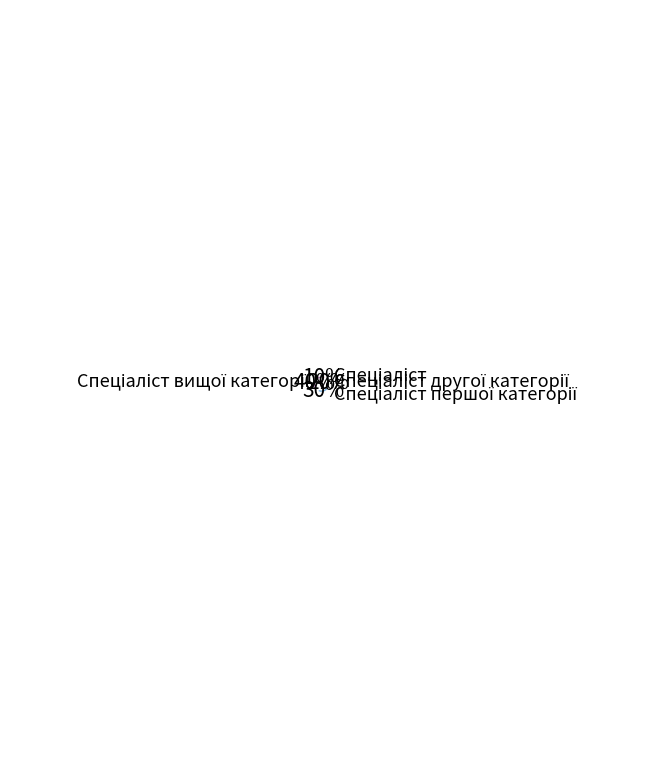

True or false: Спеціаліст другої категорії accounts for 26% of the total.

False